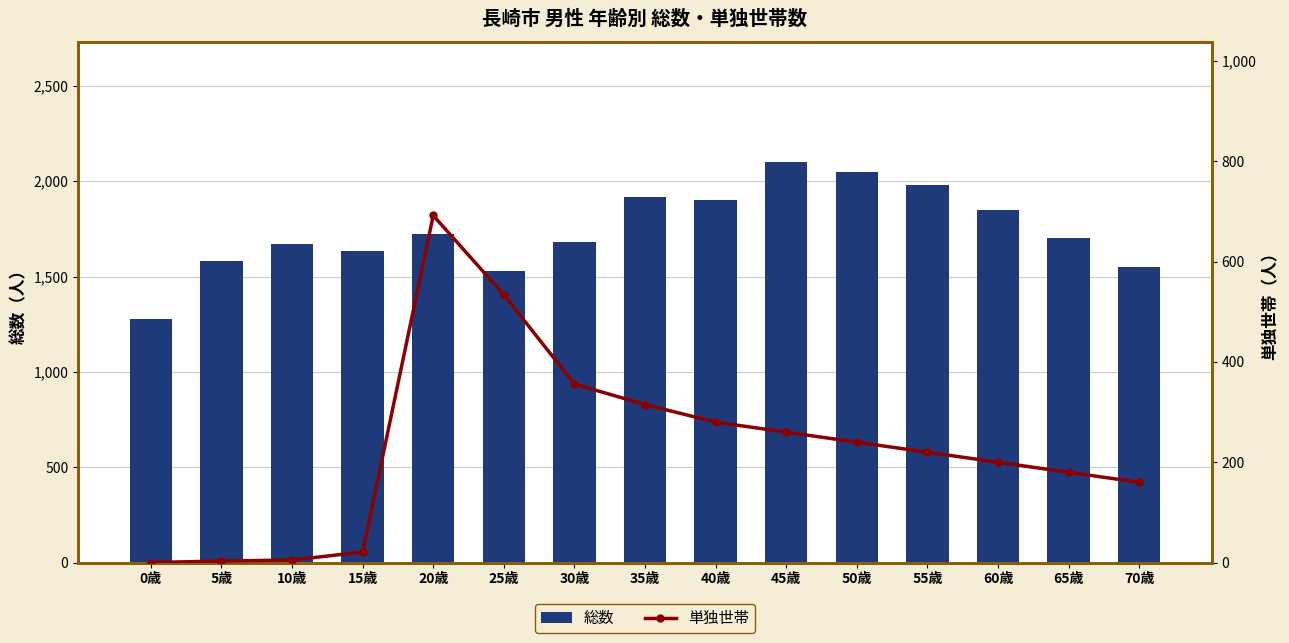

At which label does 総数 reach its minimum?

0歳